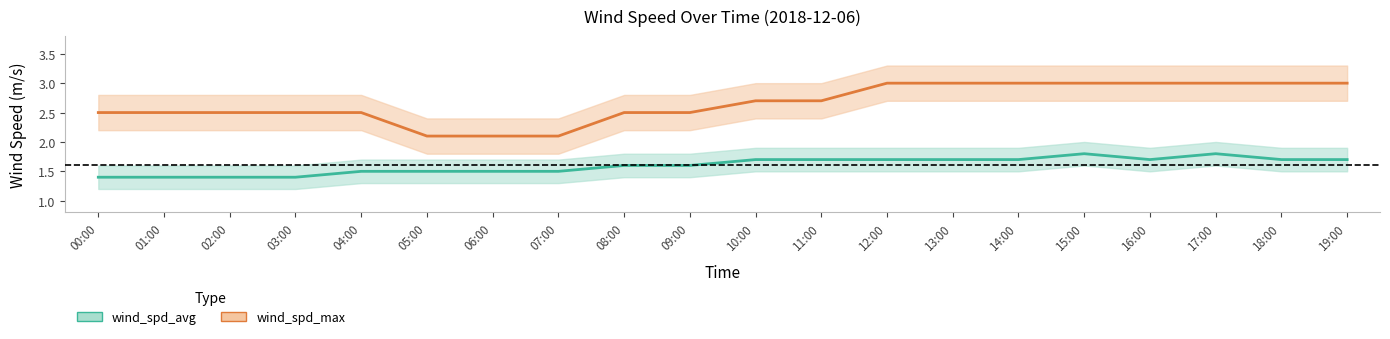

What is the difference between the wind_spd_max values at 08:00 and 11:00?

0.2